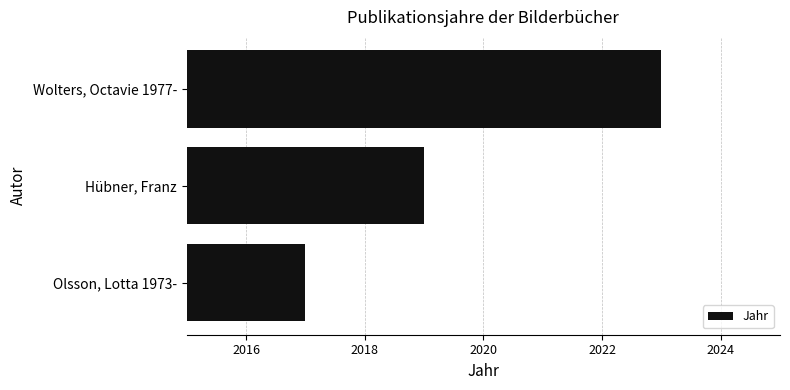

How many values are below 2019?

1